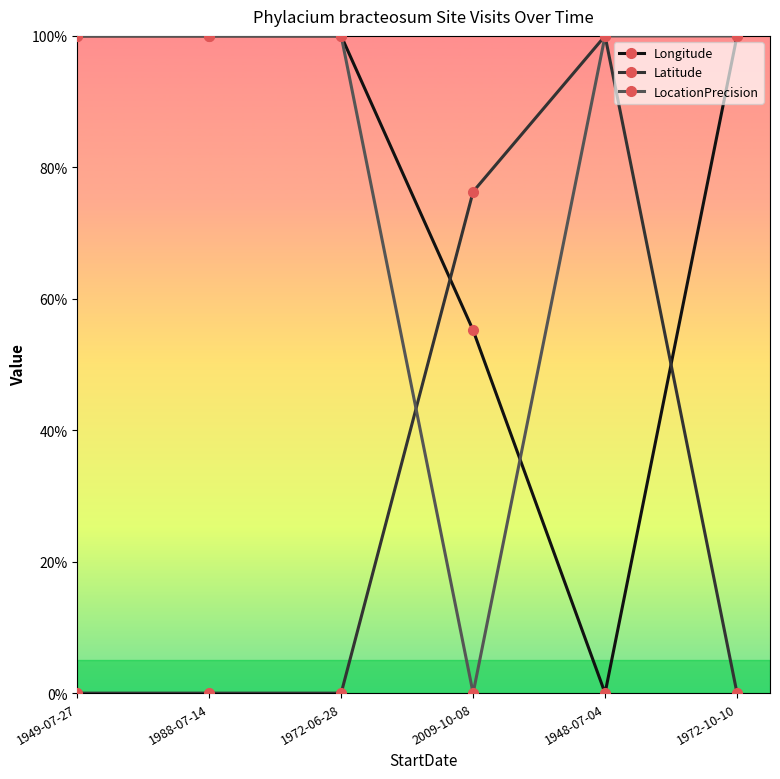

True or false: LocationPrecision has more than 2 interior local peaks.

False